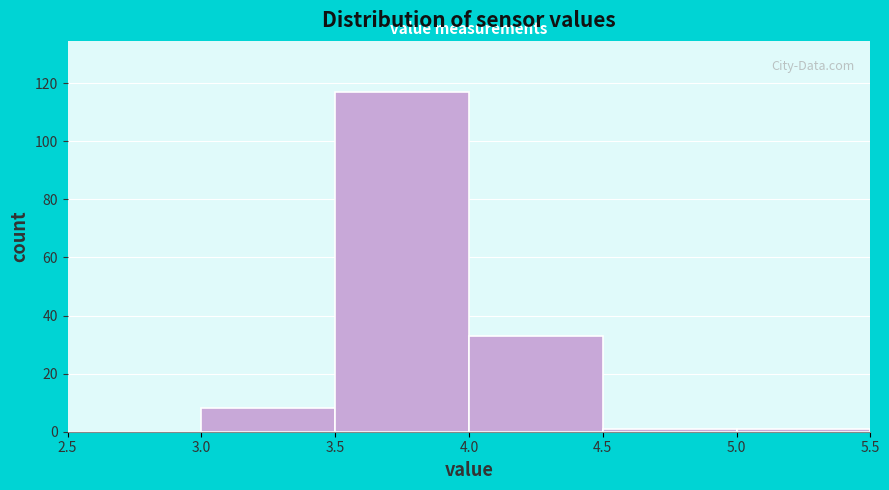

Over which range of the x-axis is the bar tallest?

3.5 to 4.0